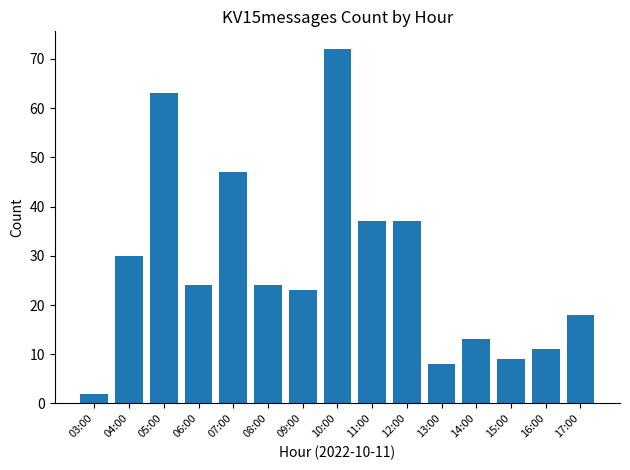

At which category does the chart reach its minimum across all series?

03:00